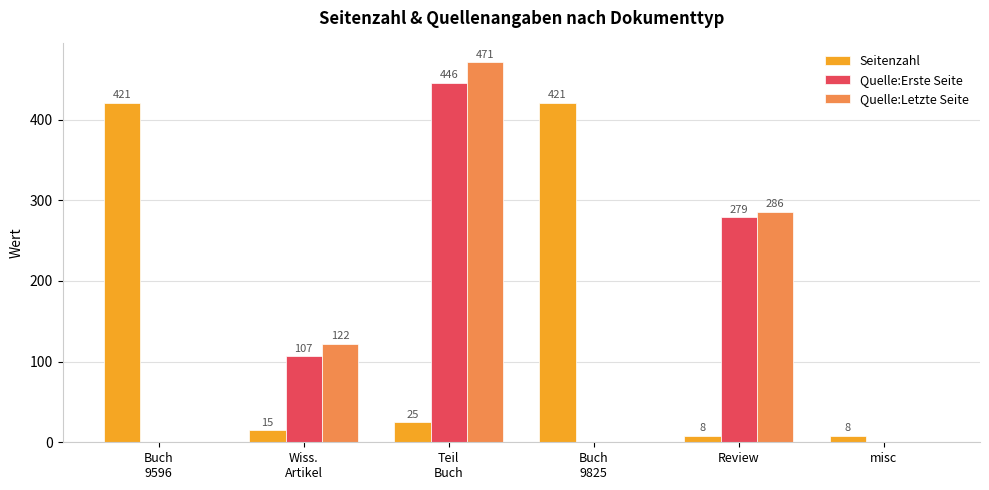

Which series has the largest total across all categories?

Seitenzahl